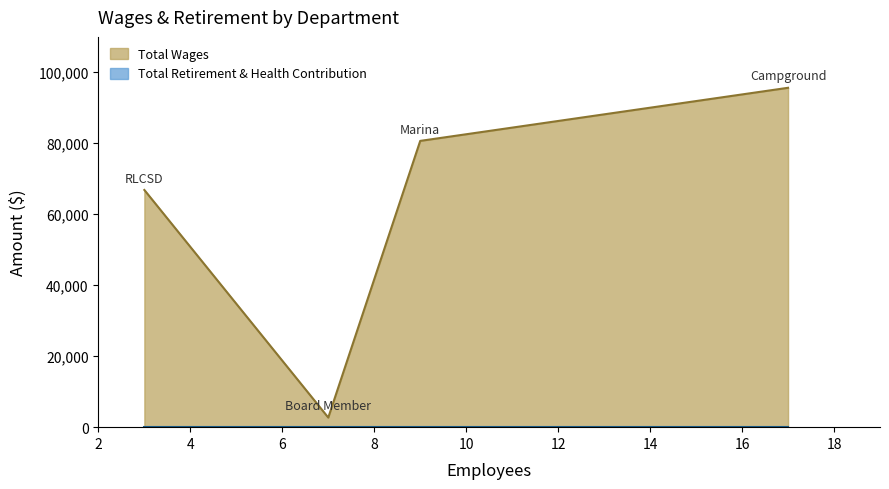

True or false: Total Wages has a value of 103338 at RLCSD.

False